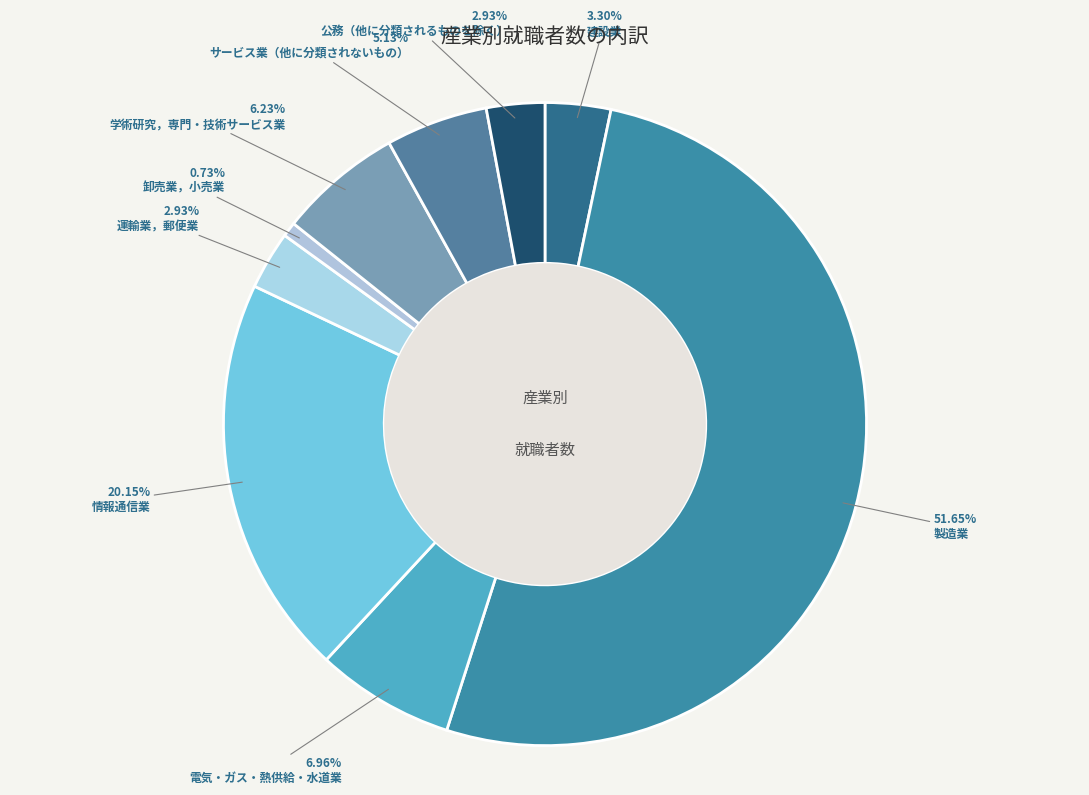

Which category has the biggest portion of the pie?

製造業